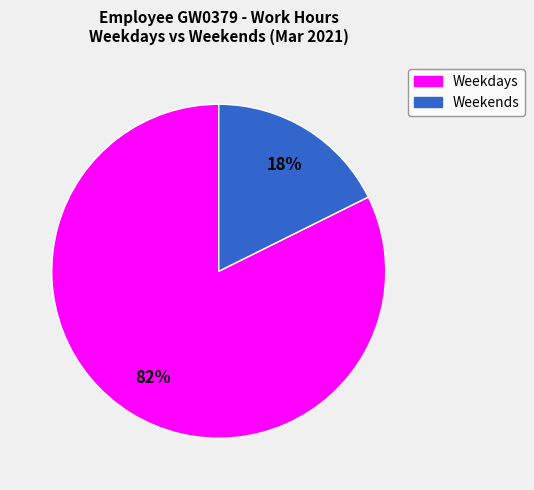

Is there any slice that represents more than half of the pie?

Yes